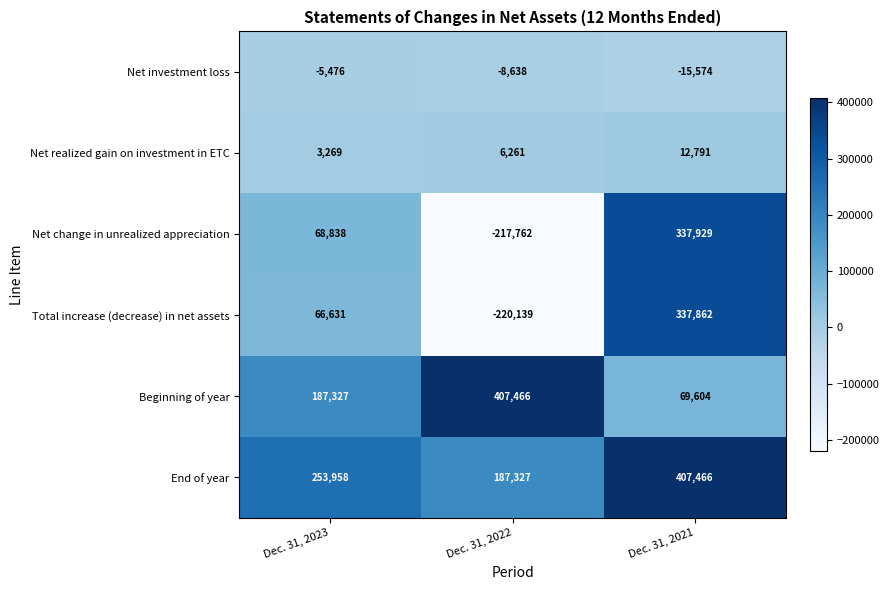

What is the approximate value of Net investment loss at Dec. 31, 2023, to the nearest 100?

-5500